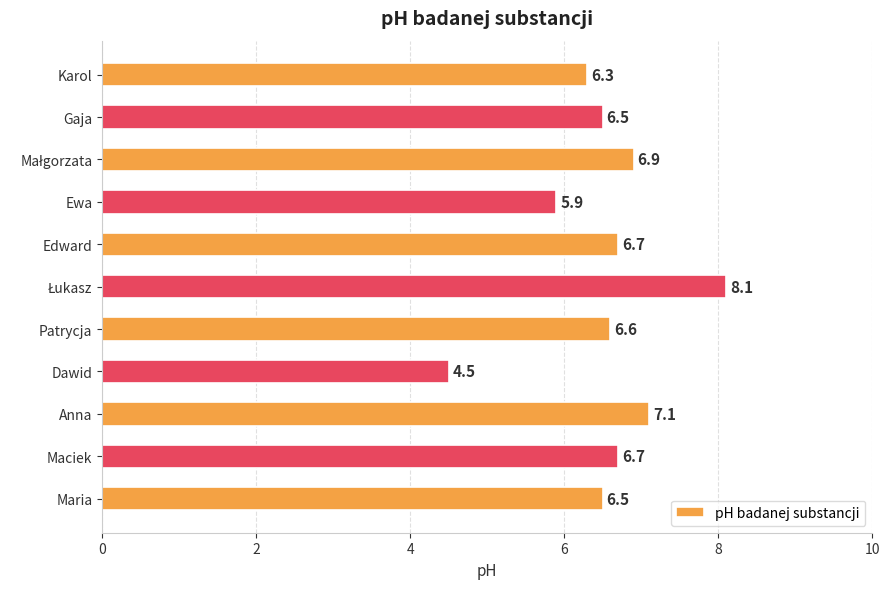

Approximately how many times larger is the value at Maciek compared to Dawid?

1.5